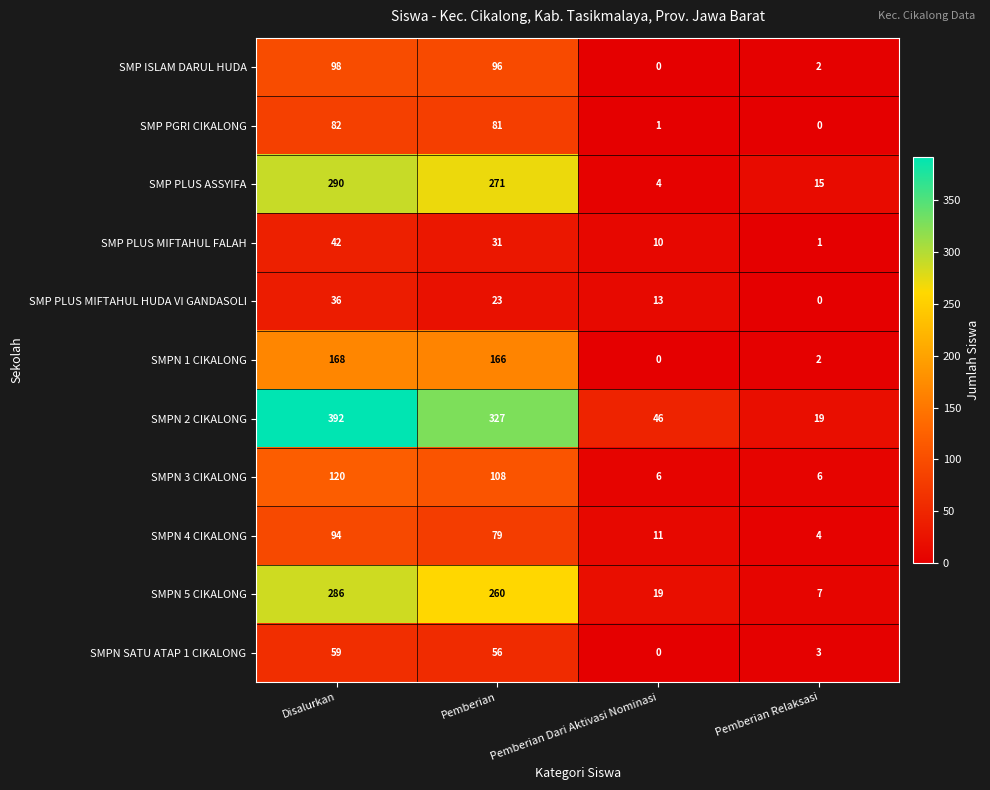

What is the maximum value for SMPN 3 CIKALONG?

120